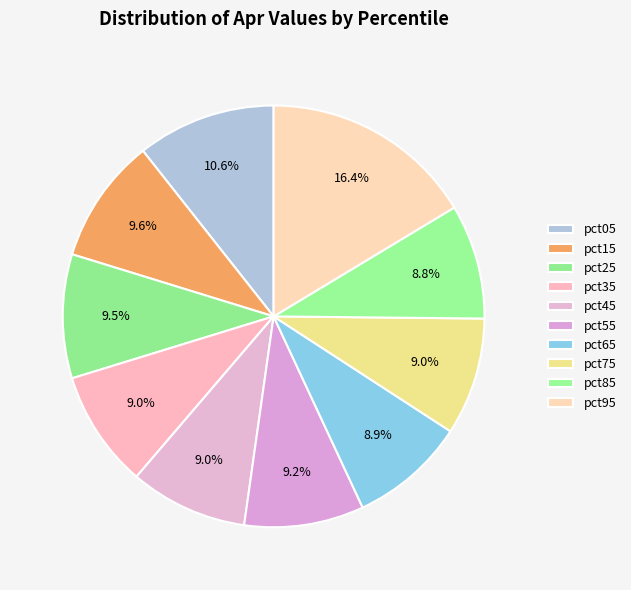

How much of the chart is everything except pct75?

91.0%